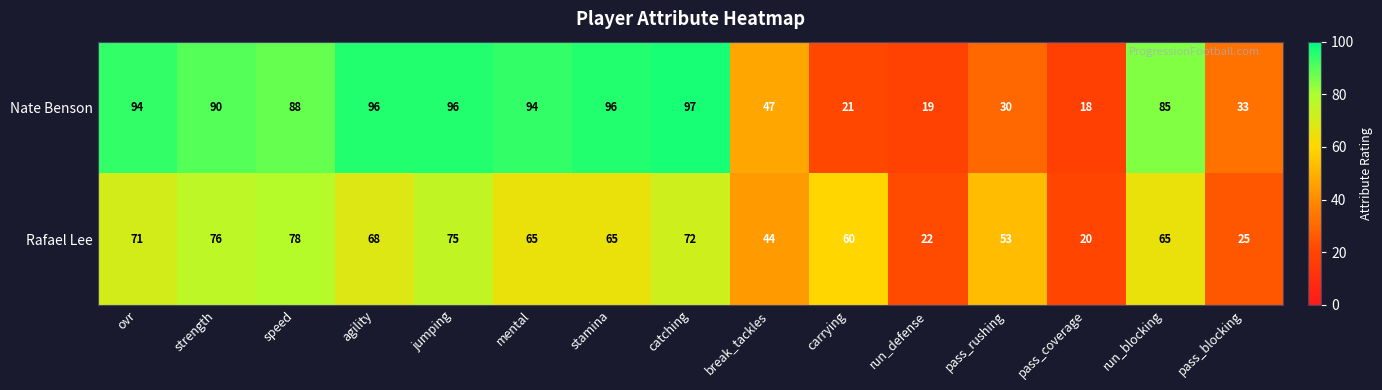

At which label does Nate Benson first exceed 88?

ovr